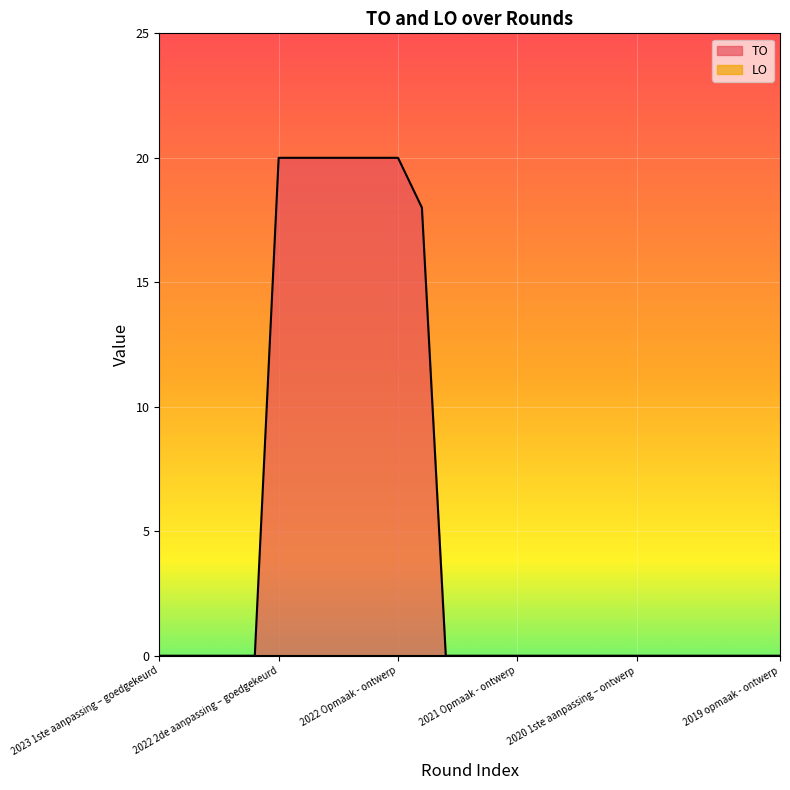

The chart shows a value of 0 at 2019 opmaak - ontwerp. True or false?

True